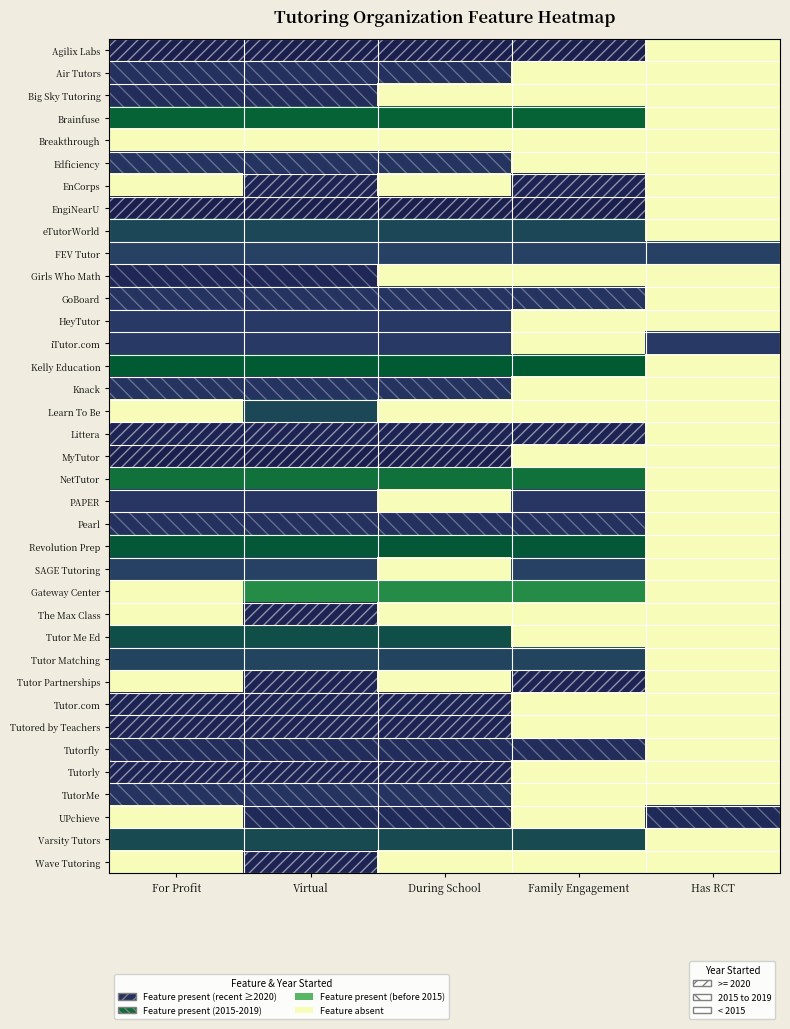

Between During School and For Profit, which is larger?

During School